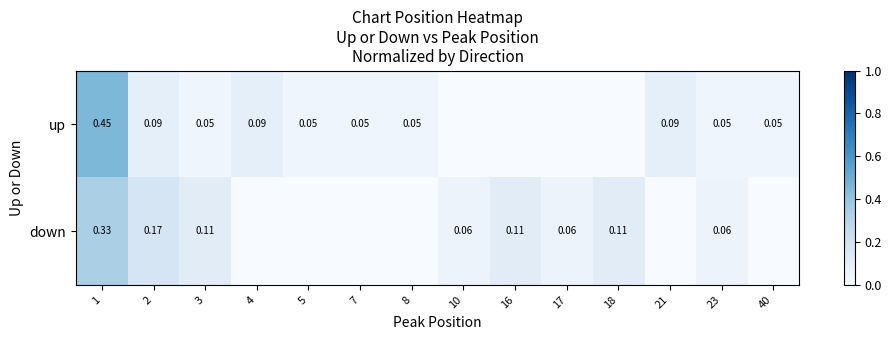

Rank the series at 23 from lowest to highest value.

up, down